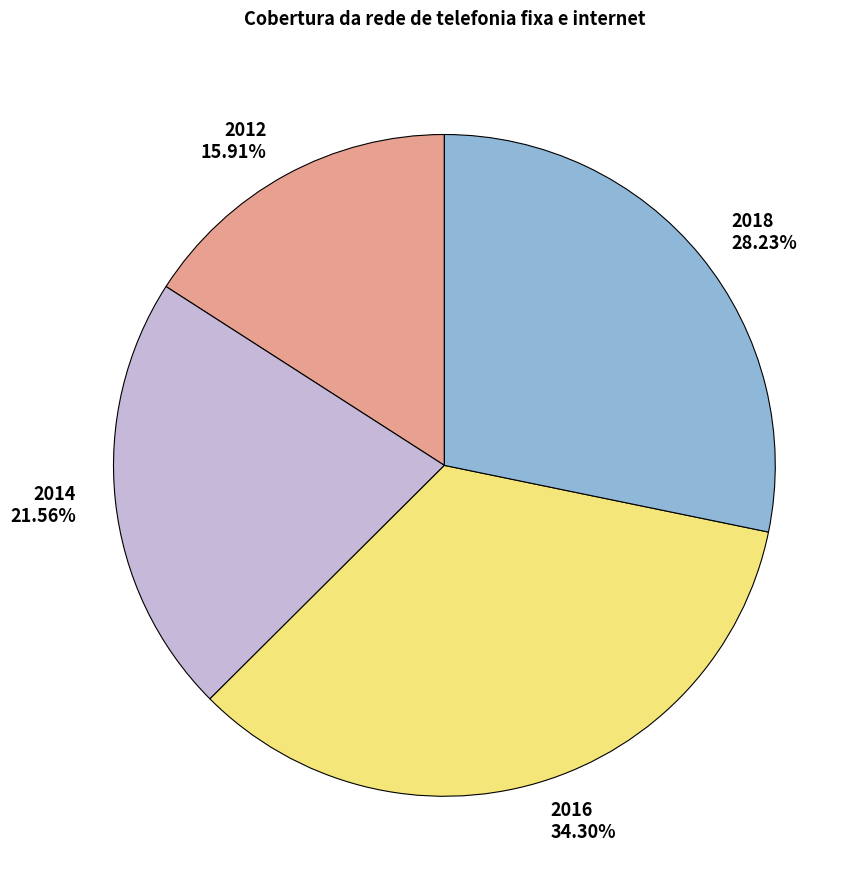

The 2018 slice represents 14% of the pie. True or false?

False